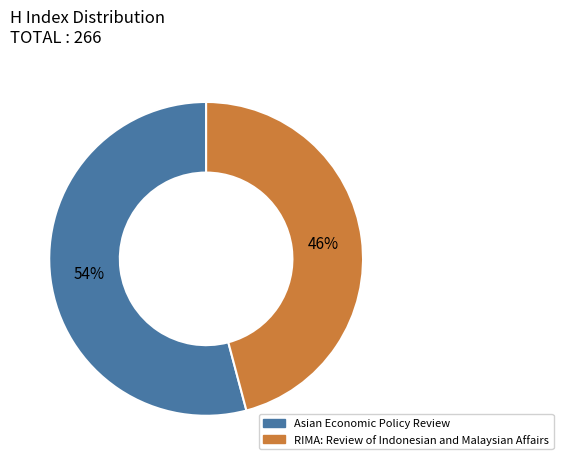

Does RIMA: Review of Indonesian and Malaysian Affairs account for over 50% of the chart?

No